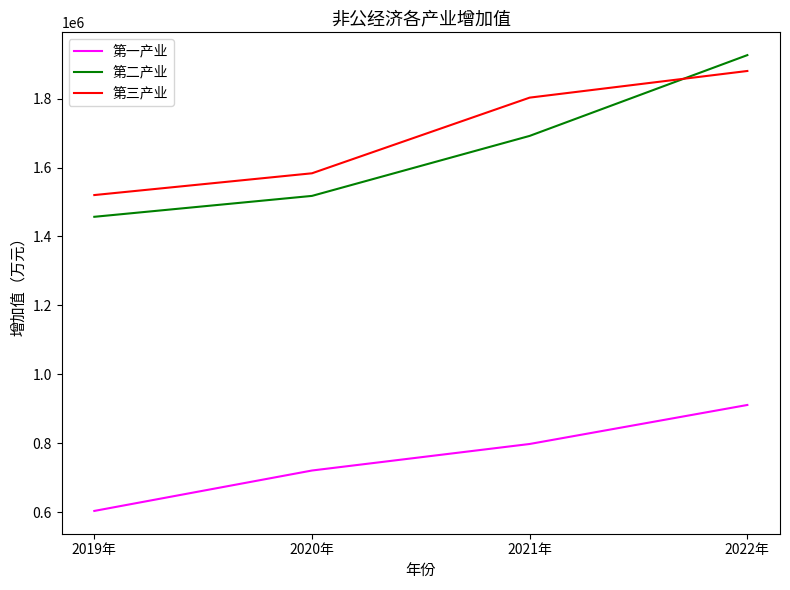

Reading left to right, list all the values displayed in this chart.

第一产业: 603259	720585	797586	910802
第二产业: 1456984	1517674	1691827	1926259
第三产业: 1520089	1583290	1802884	1880221